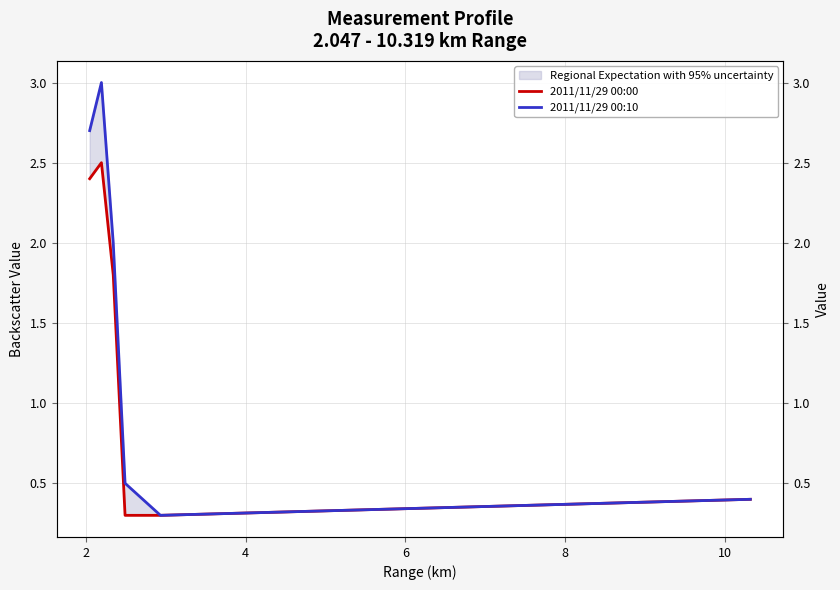

True or false: 2011/11/29 00:10 and 2011/11/29 00:00 intersect in this chart.

False